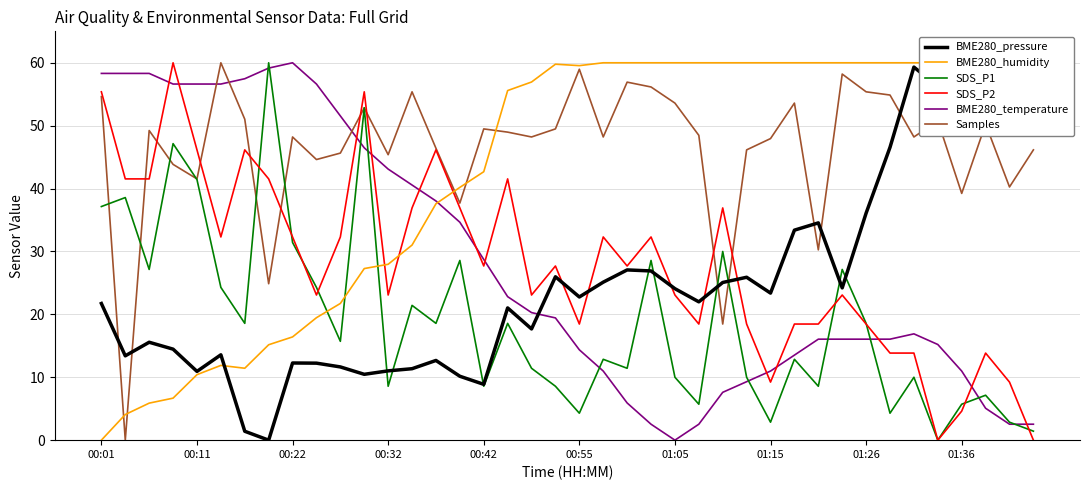

Which series ends up on top after the final intersection of Samples and BME280_temperature?

Samples